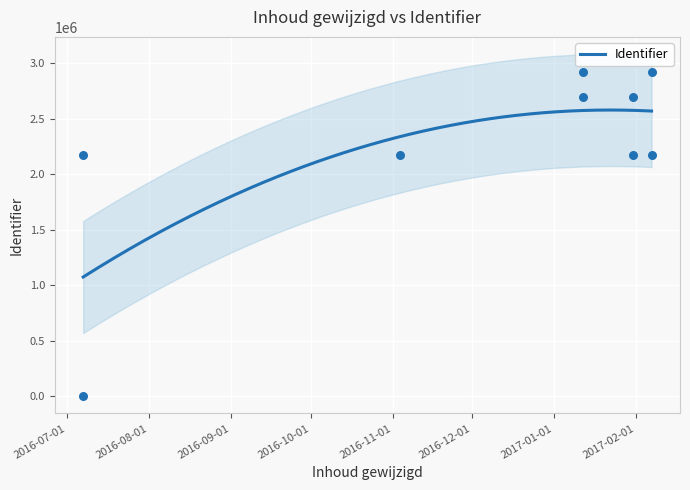

What is the ratio of the value at 2017-01-12 to the value at 2017-01-12?

1.1